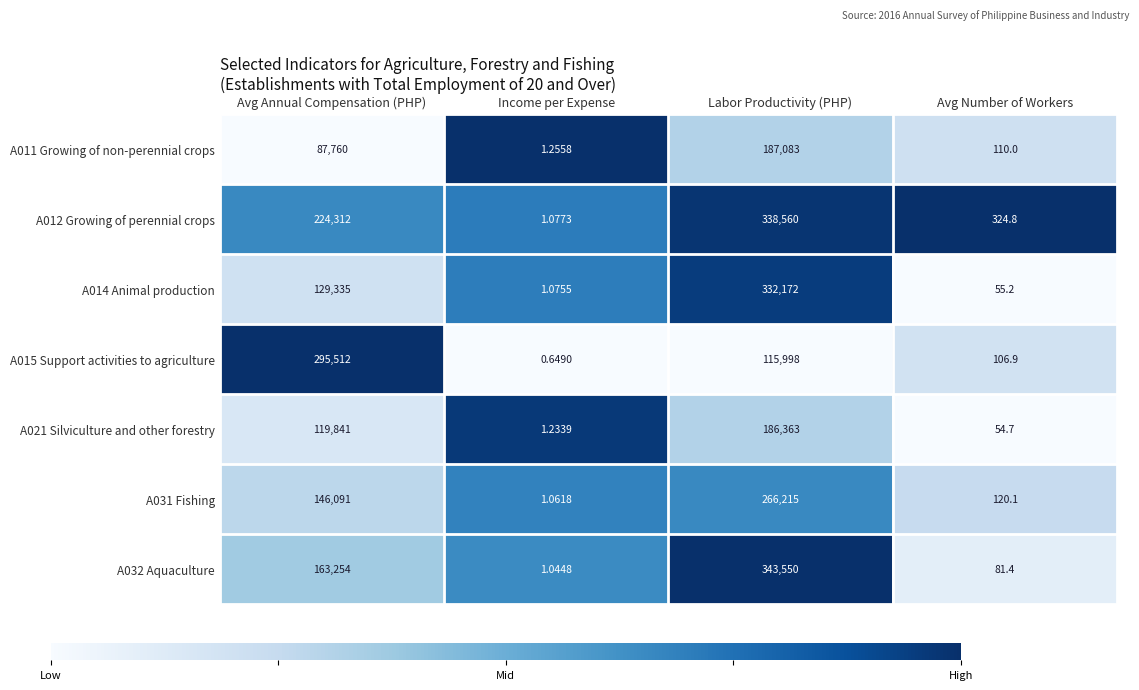

List the labels in order of A015 Support activities to agriculture value, smallest first.

Income per Expense, Avg Number of Workers, Labor Productivity (PHP), Avg Annual Compensation (PHP)